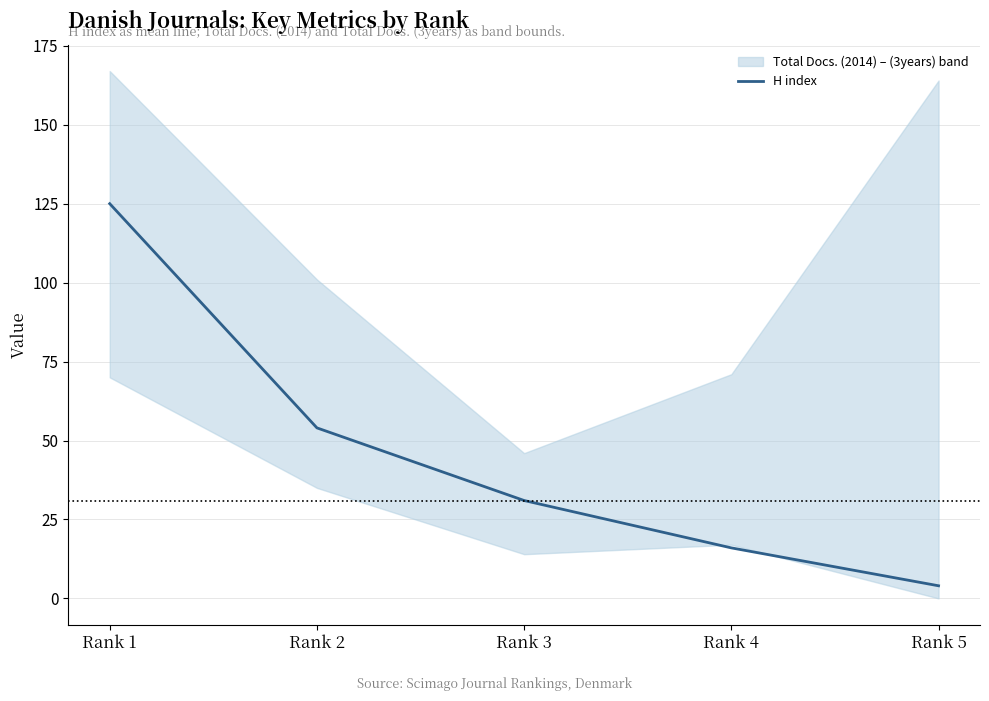

Reading left to right, transcribe all the data shown in this chart.

125	54	31	16	4